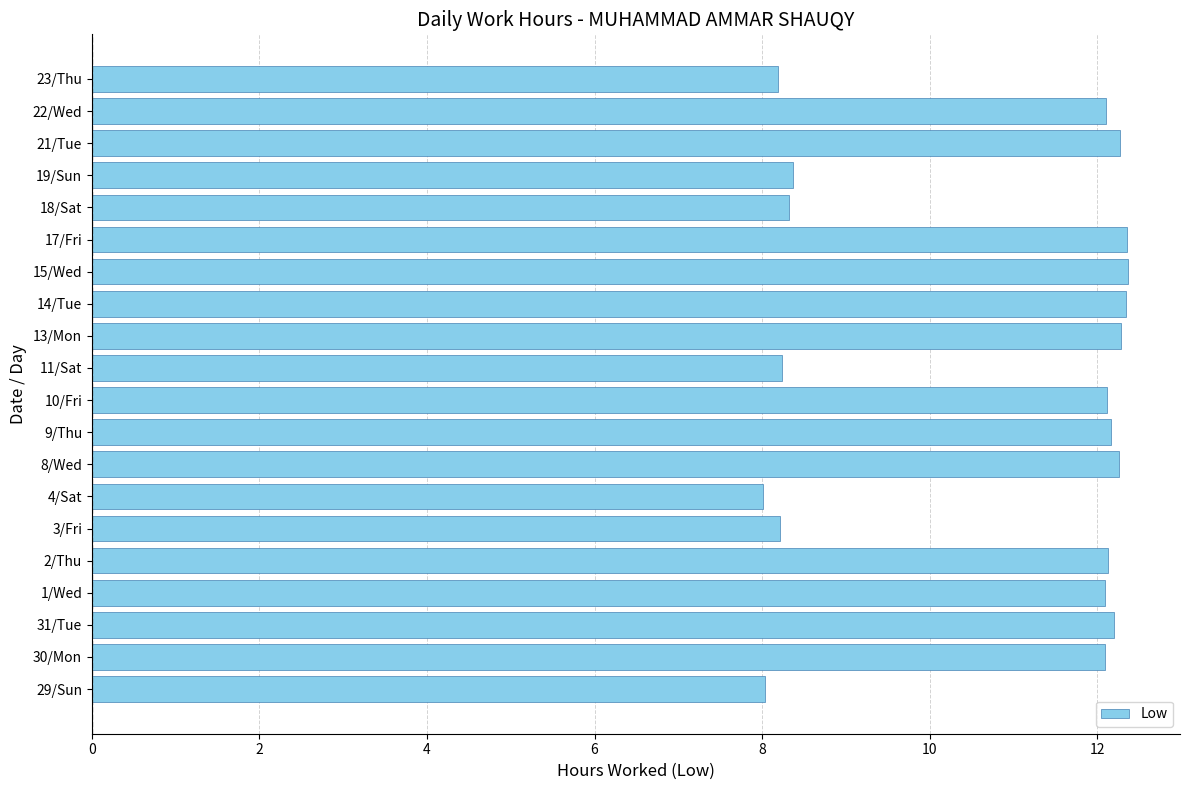

What is the change in value from 4/Sat to 13/Mon?

+4.3